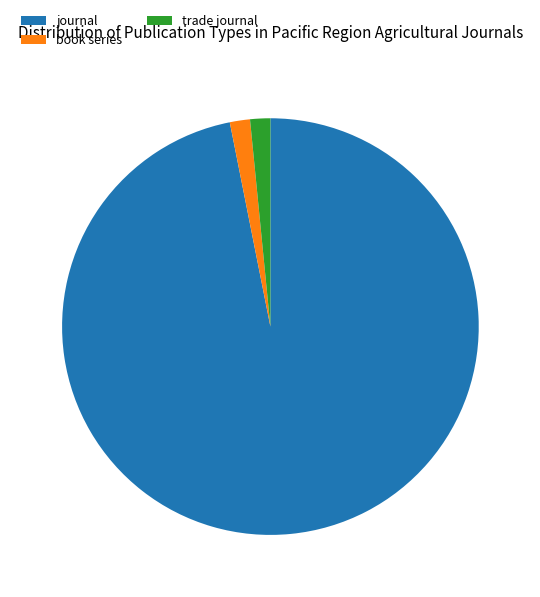

What is the ratio of the value at trade journal to the value at book series?

1.0